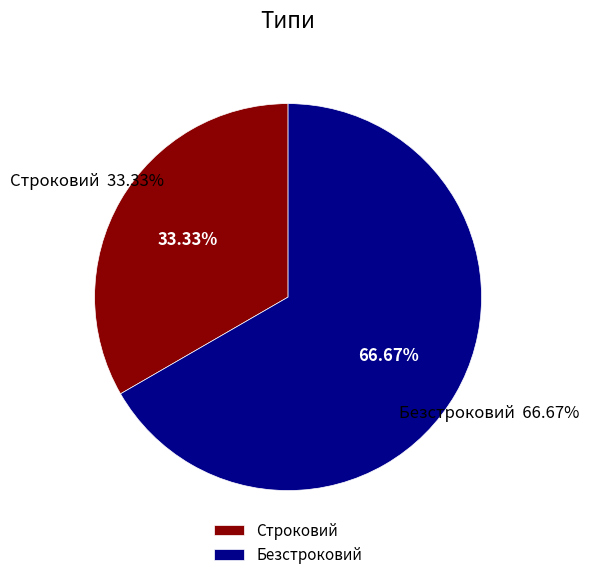

Does any single category account for the majority?

Yes